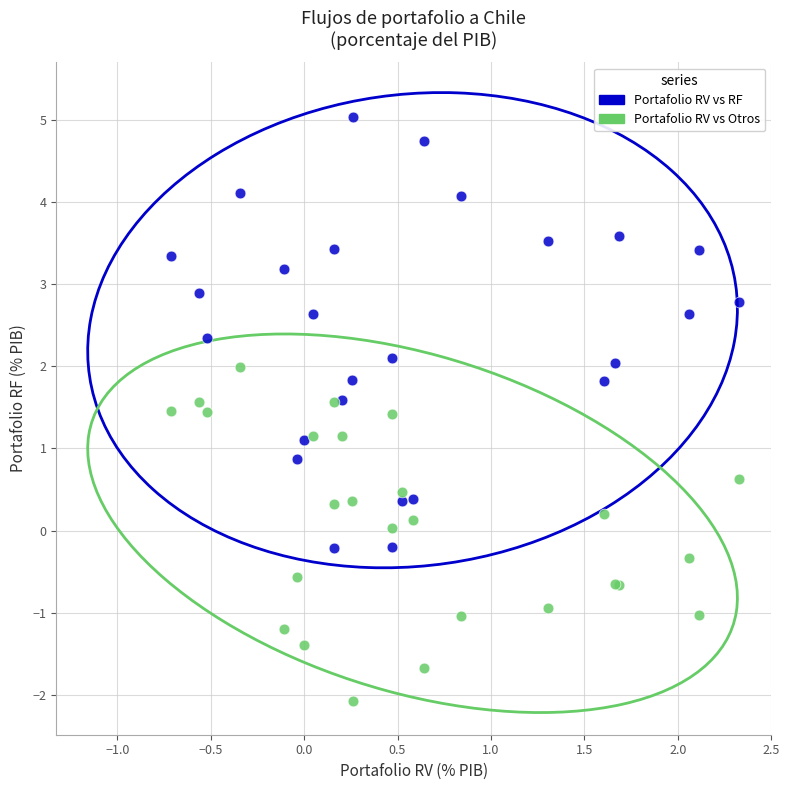

Which series has the largest Y range (max minus min)?

Portafolio RV vs RF